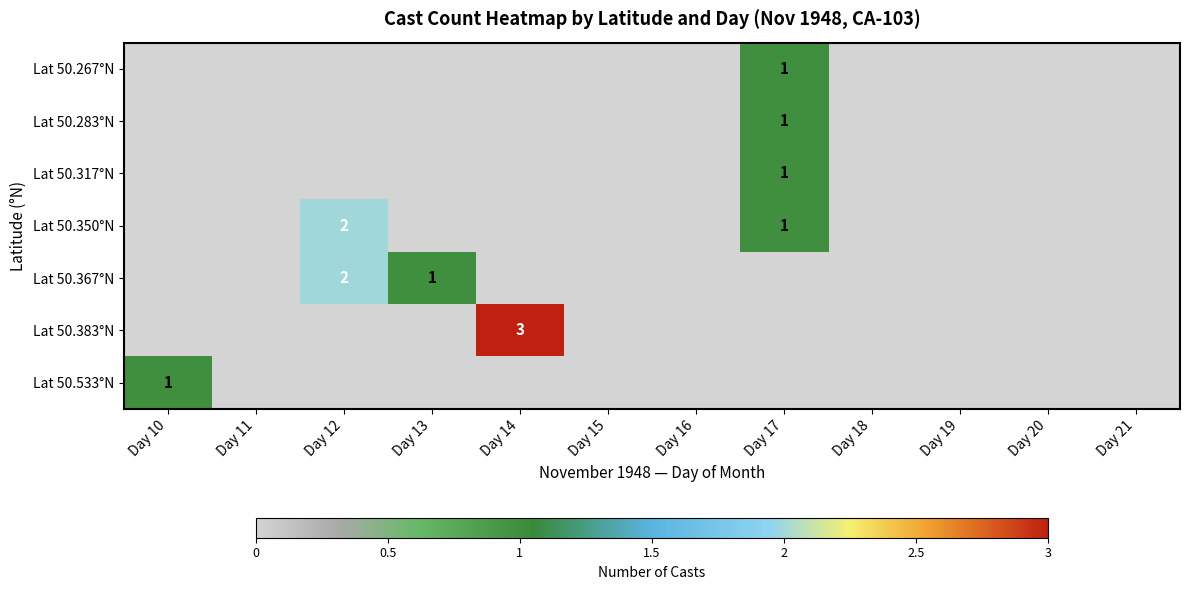

Is it true that Lat 50.367°N equals 1 at Day 13?

True